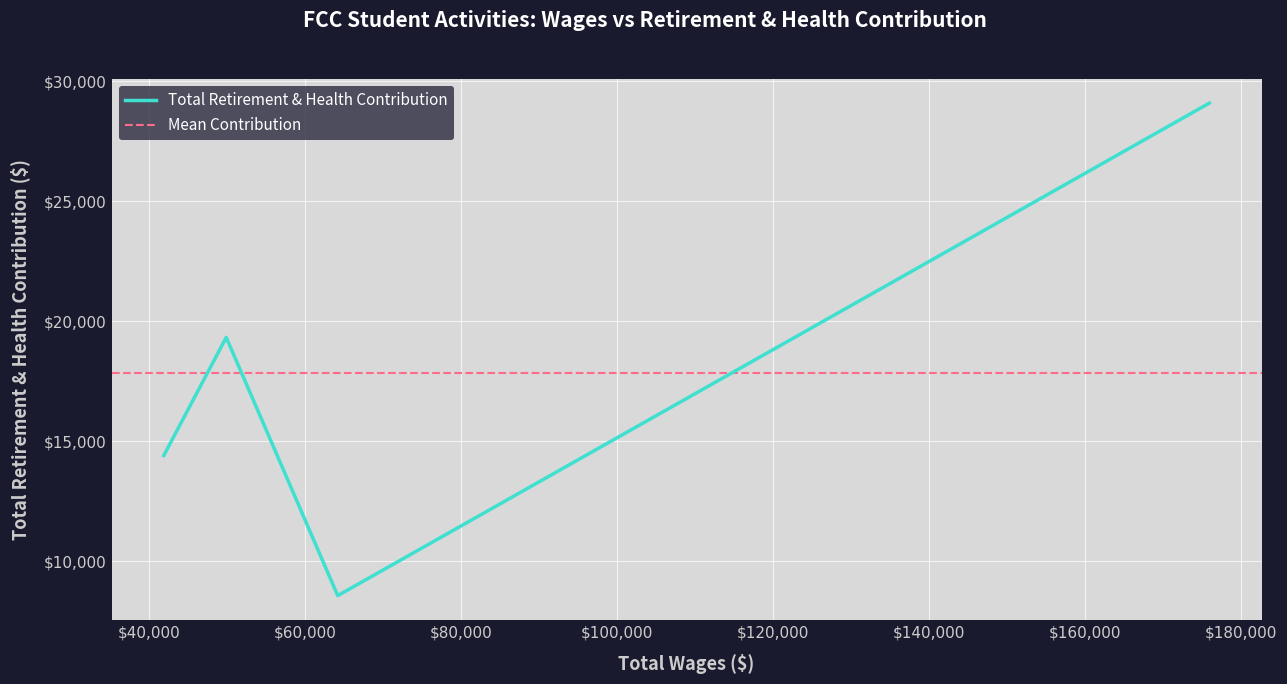

How many lines are shown in the chart?

1